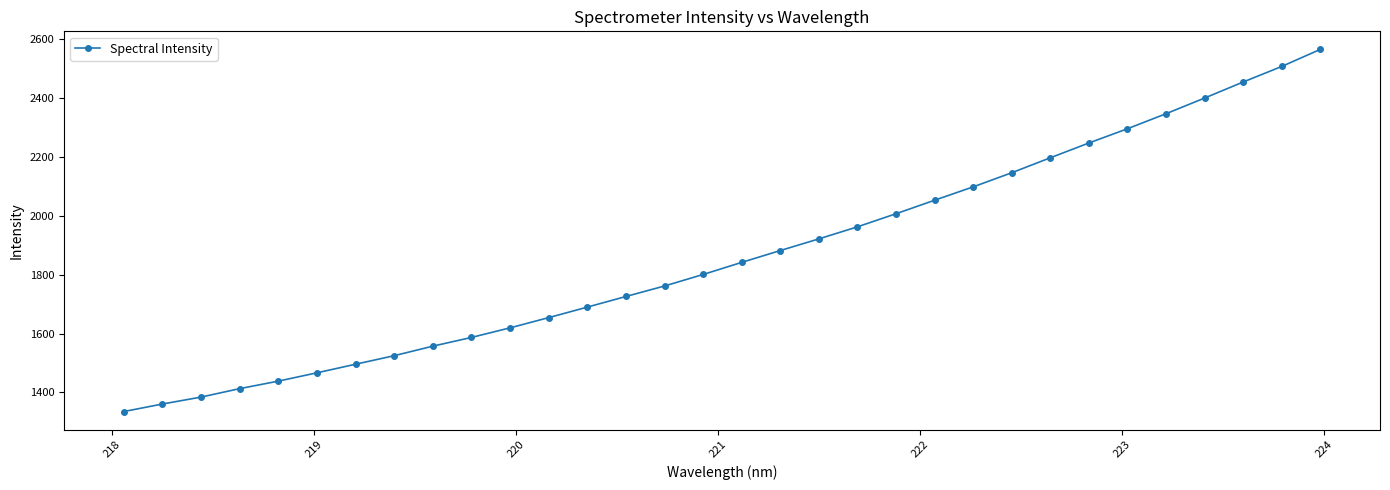

True or false: the data has more than 2 interior local peaks.

False